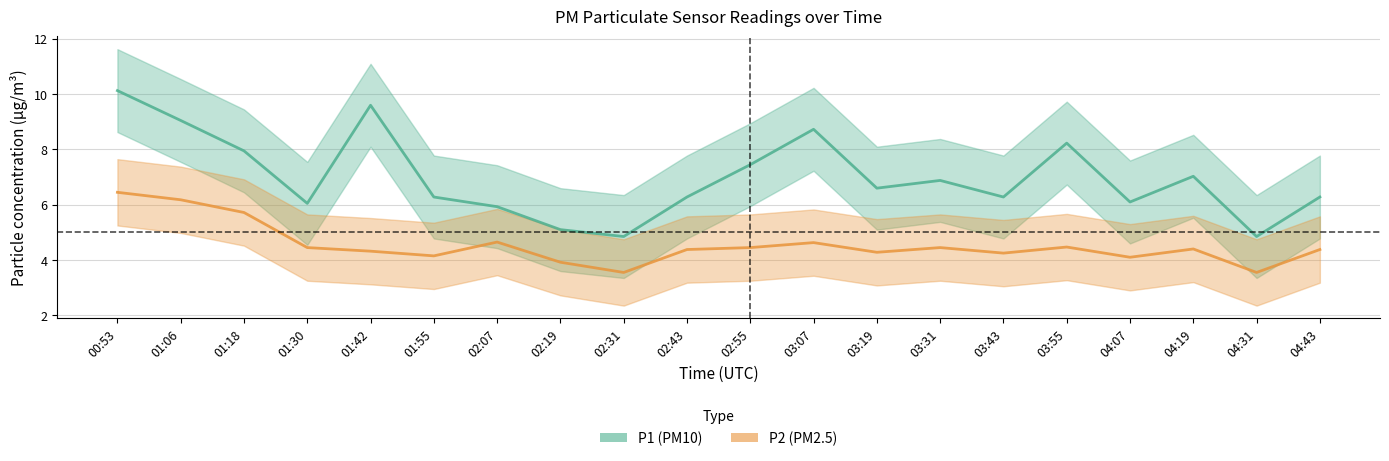

What is the minimum value shown in the chart?

3.5